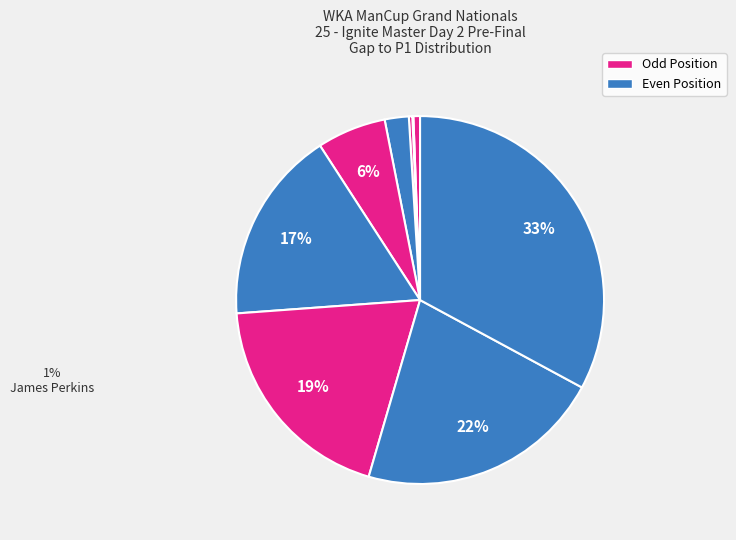

Rank the categories by value from lowest to highest.

James Perkins, Brandin Moore, Mike Stephenson, Doug Cook, Scott Blind, Ryan Whicker, Raymond Brown, Jimmy Miller, Richard Whicker